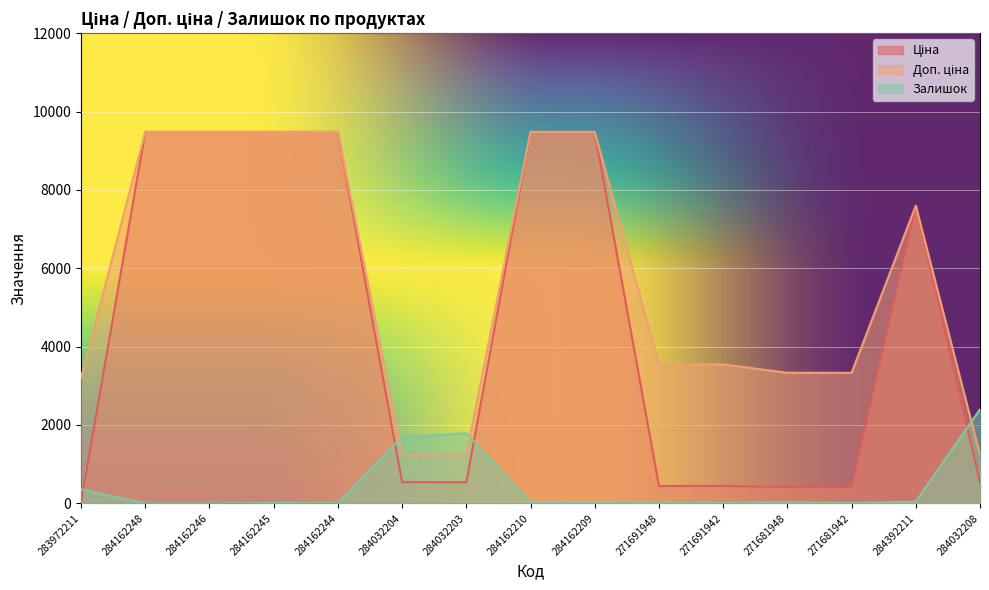

The Доп. ціна series shows 9480.1 at 284162209. True or false?

True